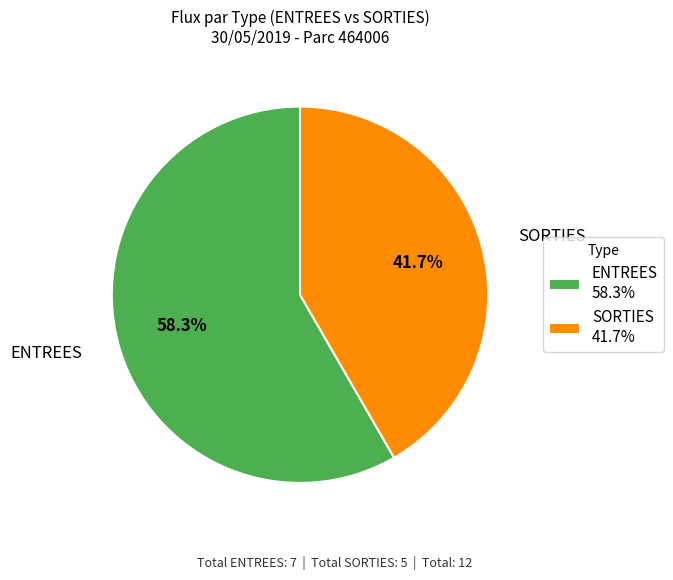

Does any single category account for the majority?

Yes